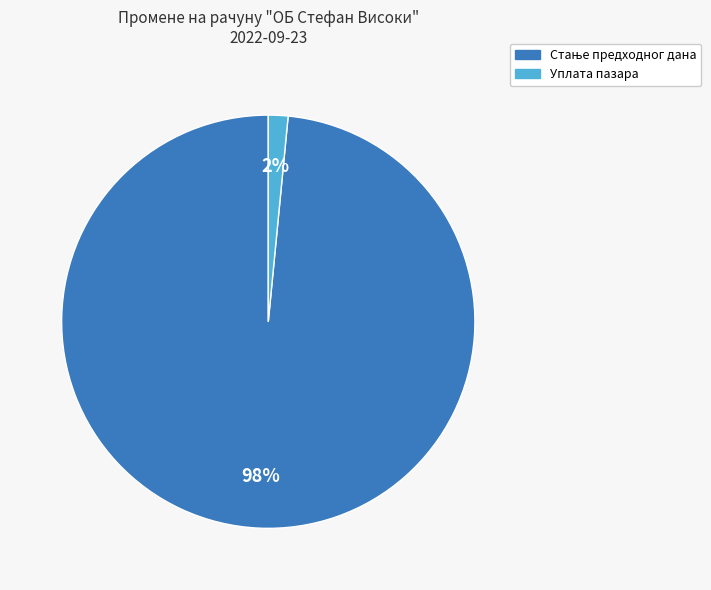

Is there any slice that represents more than half of the pie?

Yes